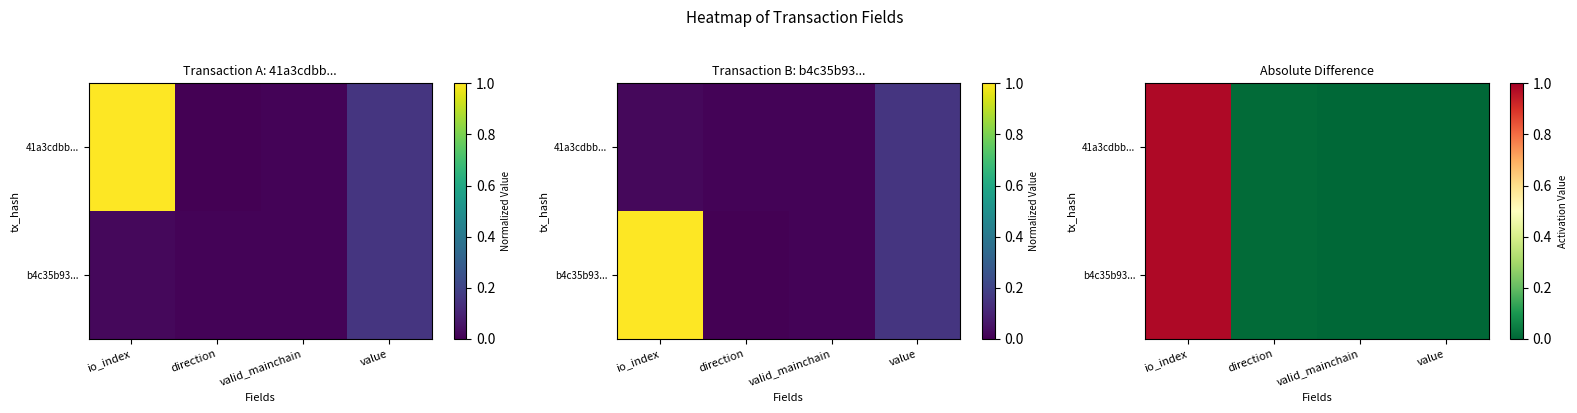

At how many categories does at least one series exceed 0?

2